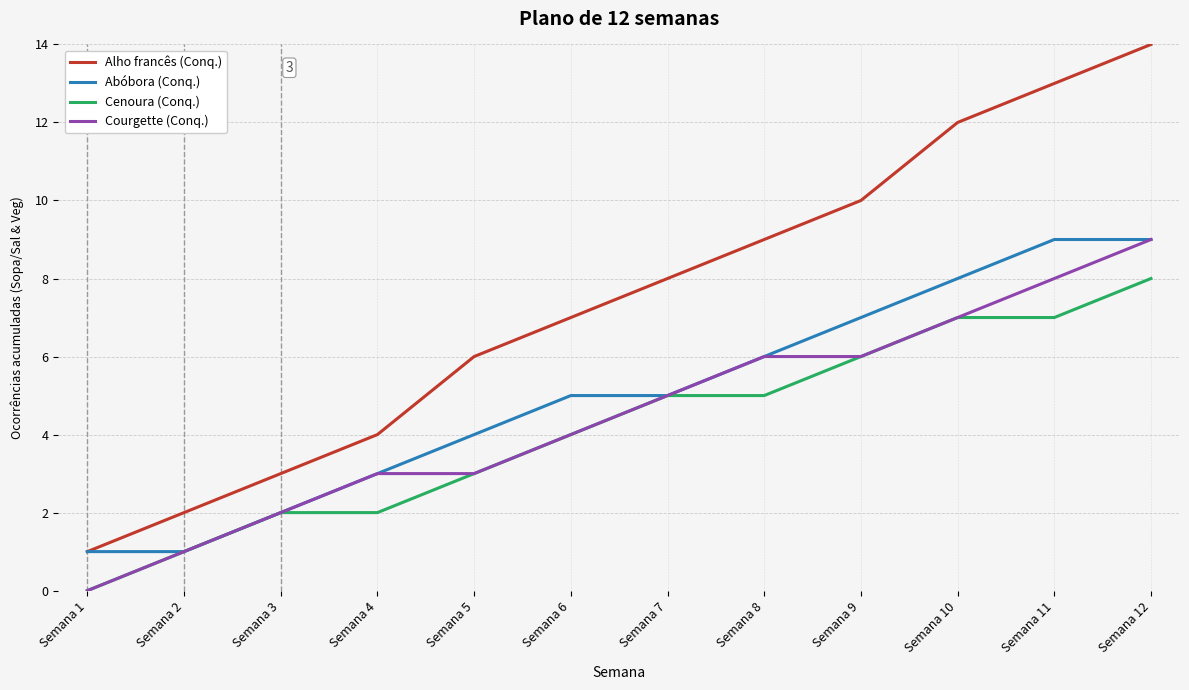

What are all the series names shown in the legend?

Alho francês (Conq.), Abóbora (Conq.), Cenoura (Conq.), Courgette (Conq.)